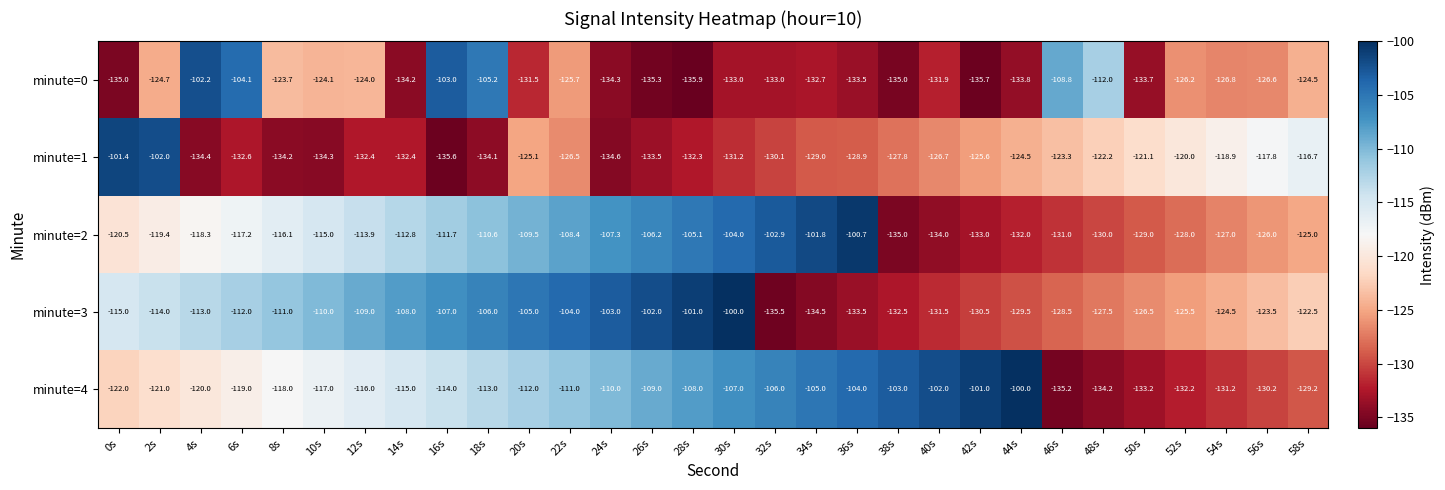

Where does the minute=3 series first go above -114?

4s